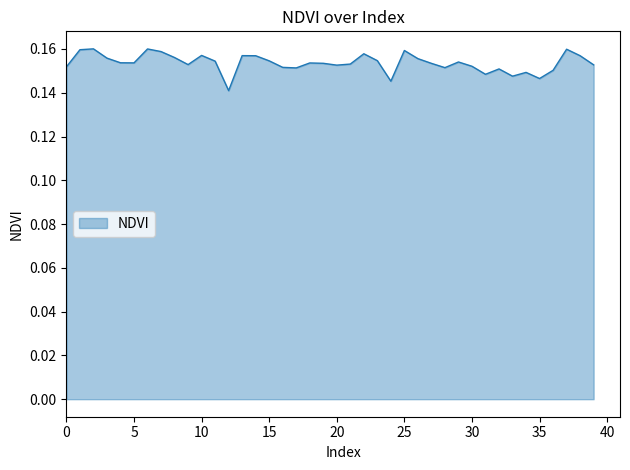

How many distinct data groups are displayed?

1